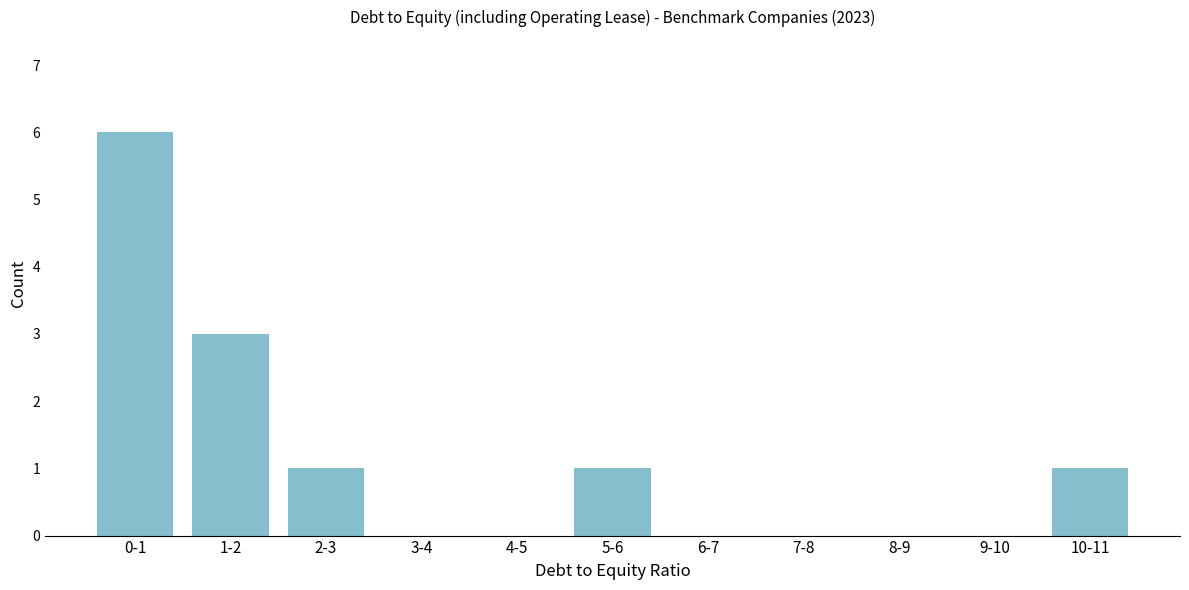

Reading left to right, what are all the values shown in this chart?

0-1=6	1-2=3	2-3=1	3-4=0	4-5=0	5-6=1	6-7=0	7-8=0	8-9=0	9-10=0	10-11=1